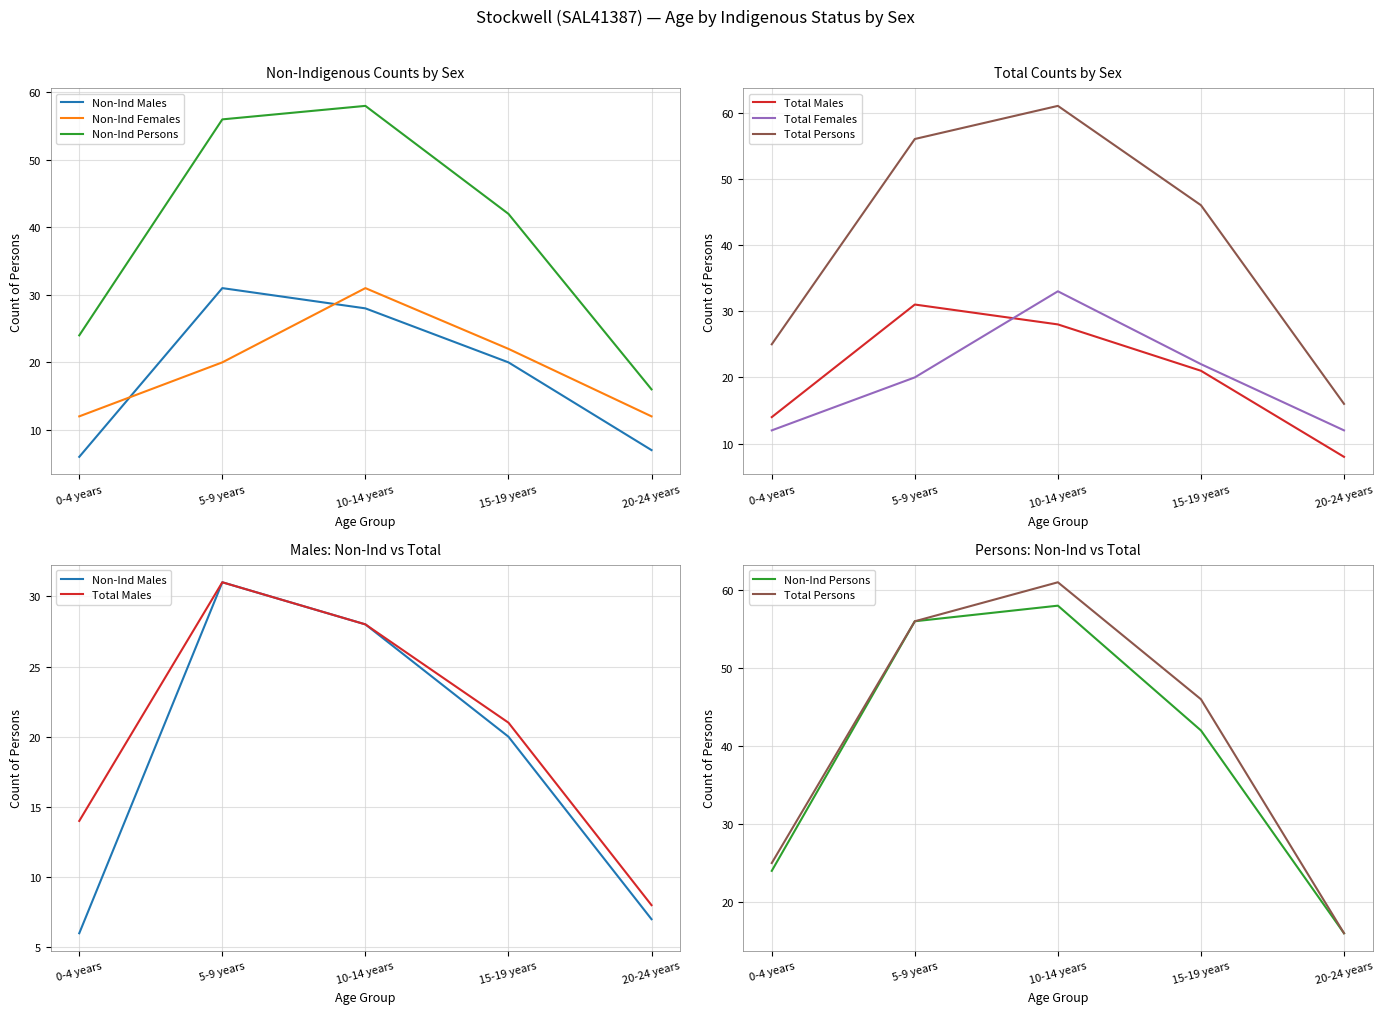

True or false: Total Persons has a value of 16 at 20-24 years.

True